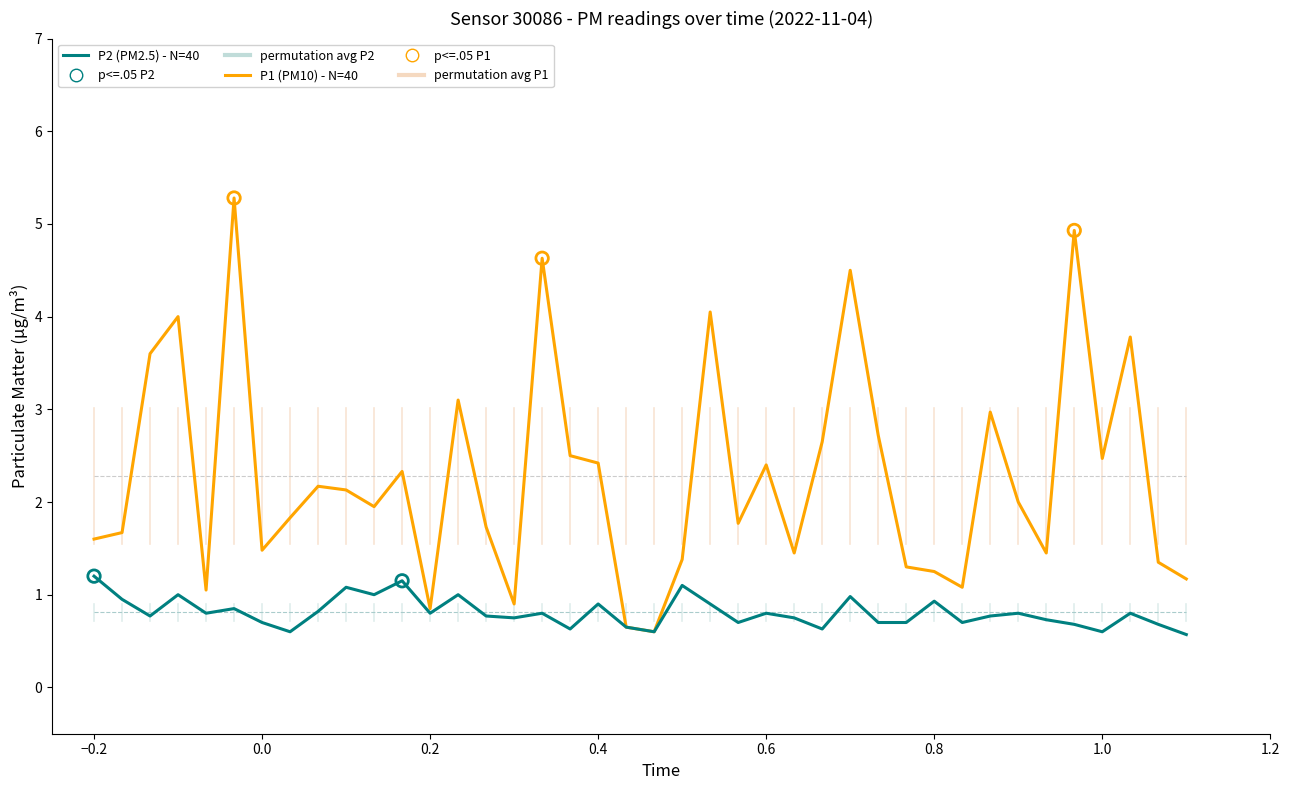

What is the greatest value displayed?

5.3